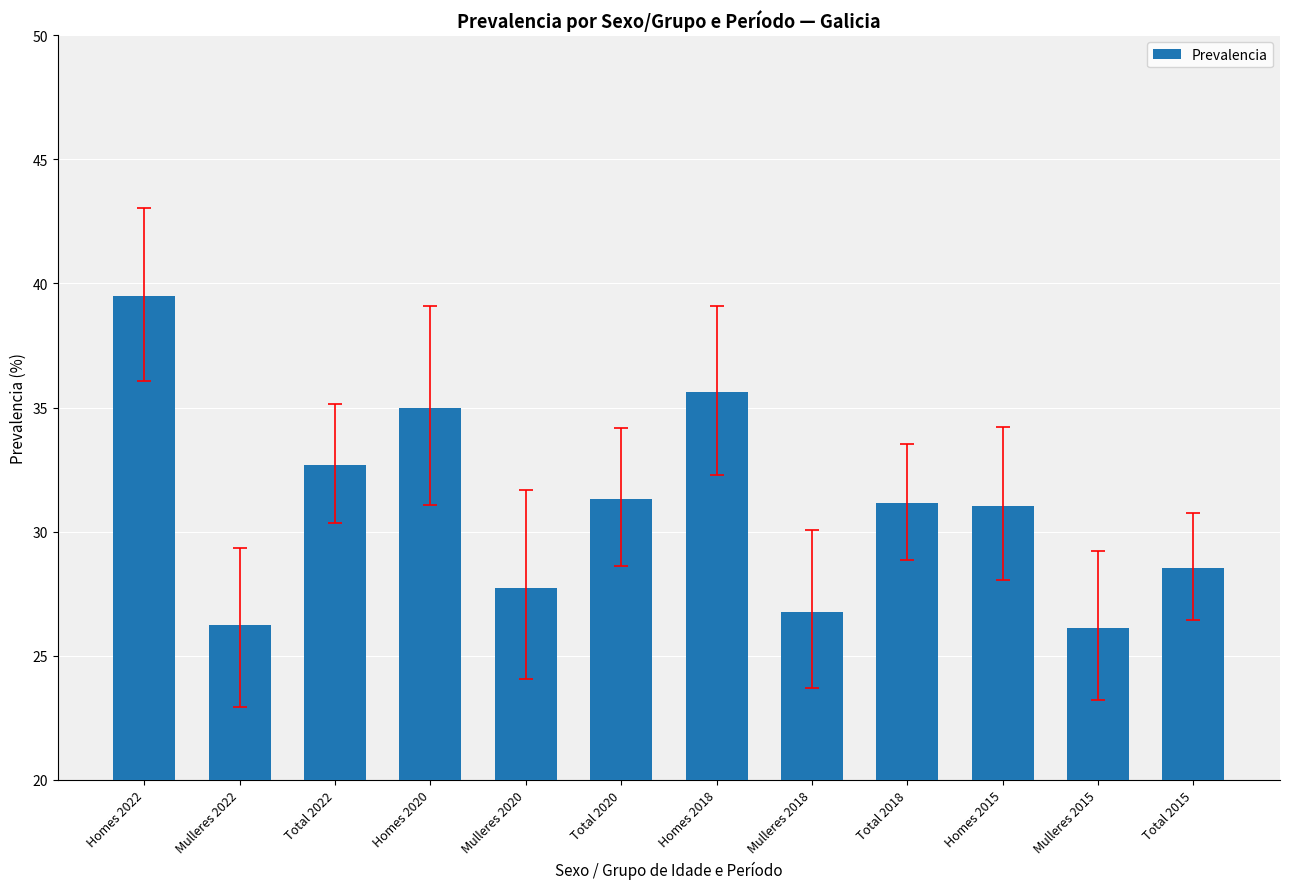

How many series are shown in this chart?

1